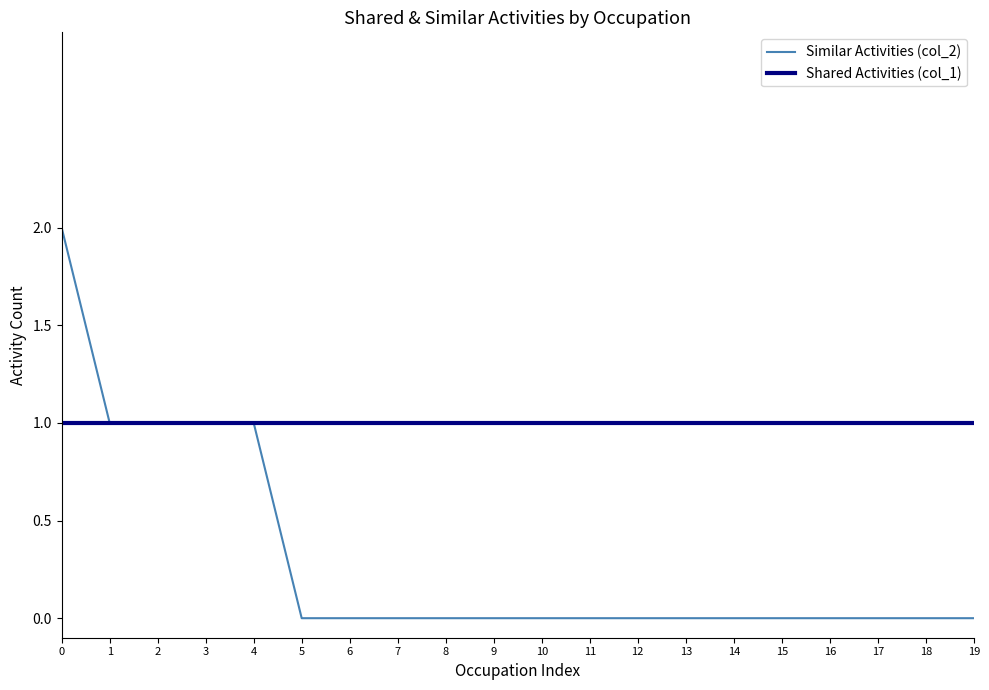

Rank the series by their average value, from lowest to highest.

Similar Activities (col_2), Shared Activities (col_1)